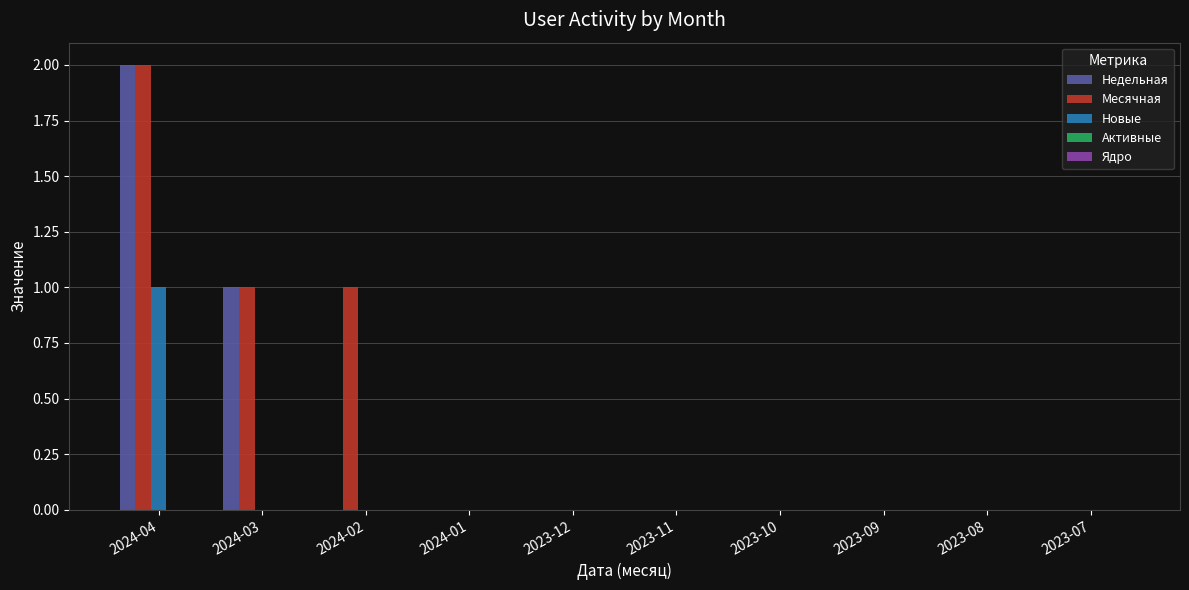

At which category is the sum across all series the highest?

2024-04